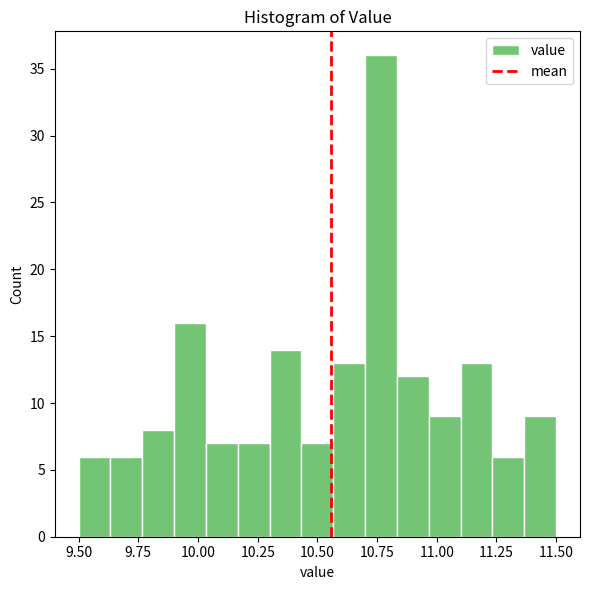

Read against the x-axis, roughly where is the centre of the tallest bar?

10.75